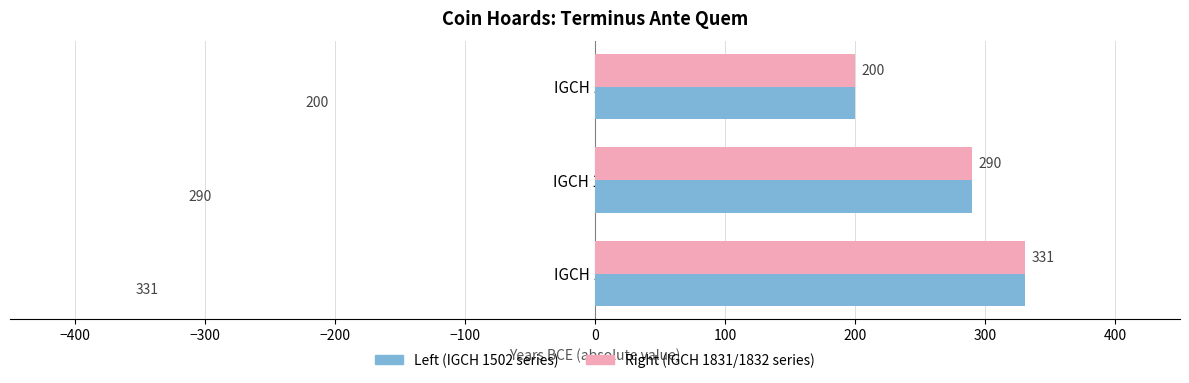

What is the smallest value displayed?

200